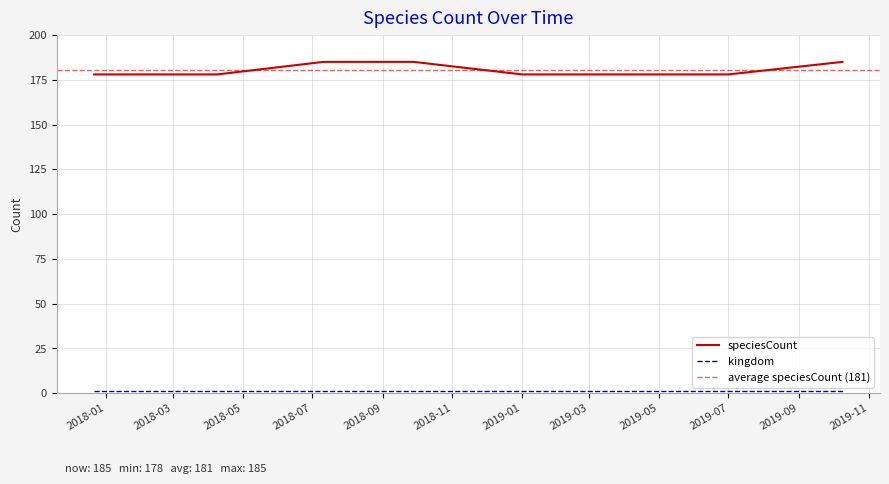

What is the greatest value displayed?

185